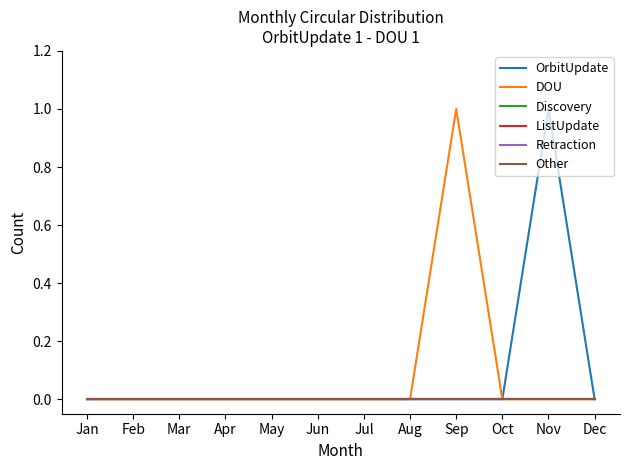

How many lines are shown in the chart?

6